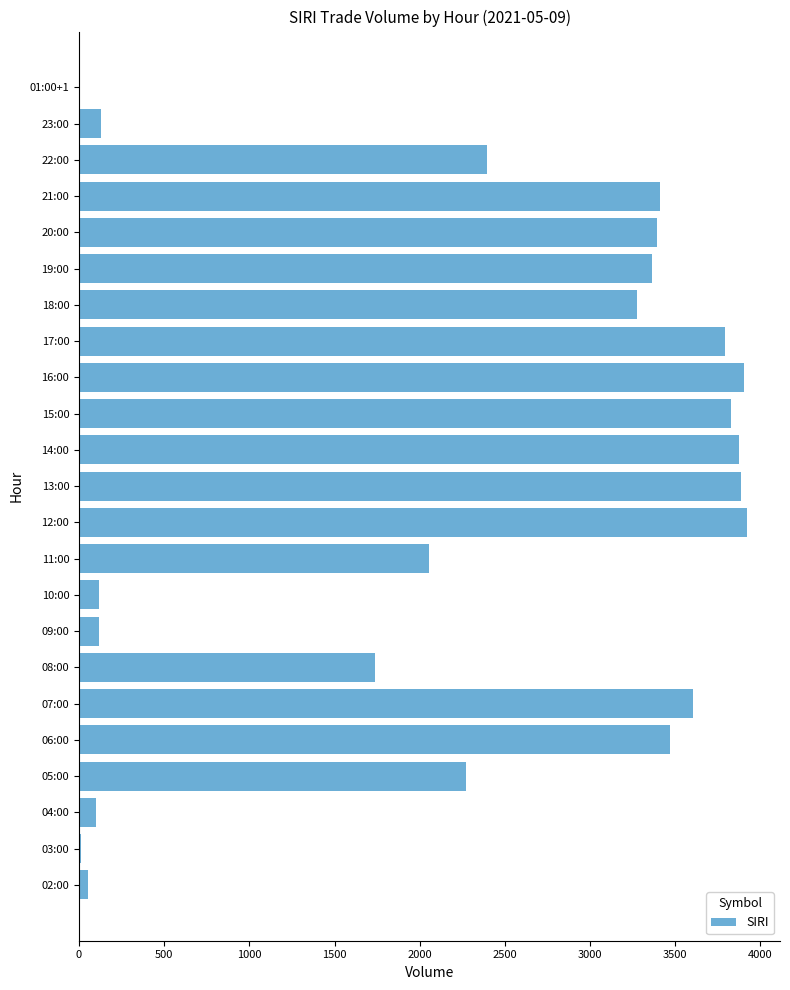

How many data points does each series have?

23